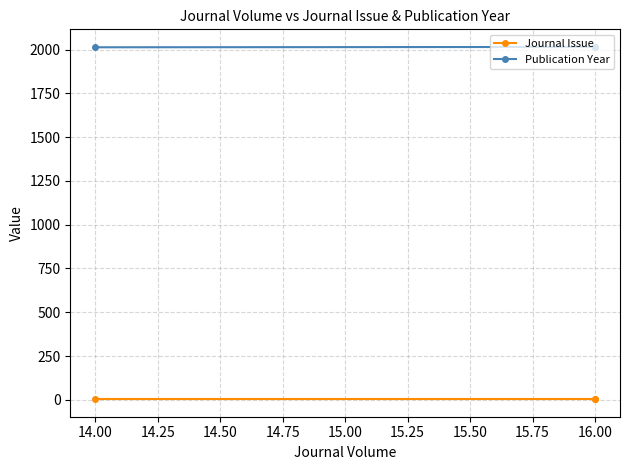

Between 13.75 and 14.00, which series saw the biggest shift?

Journal Issue